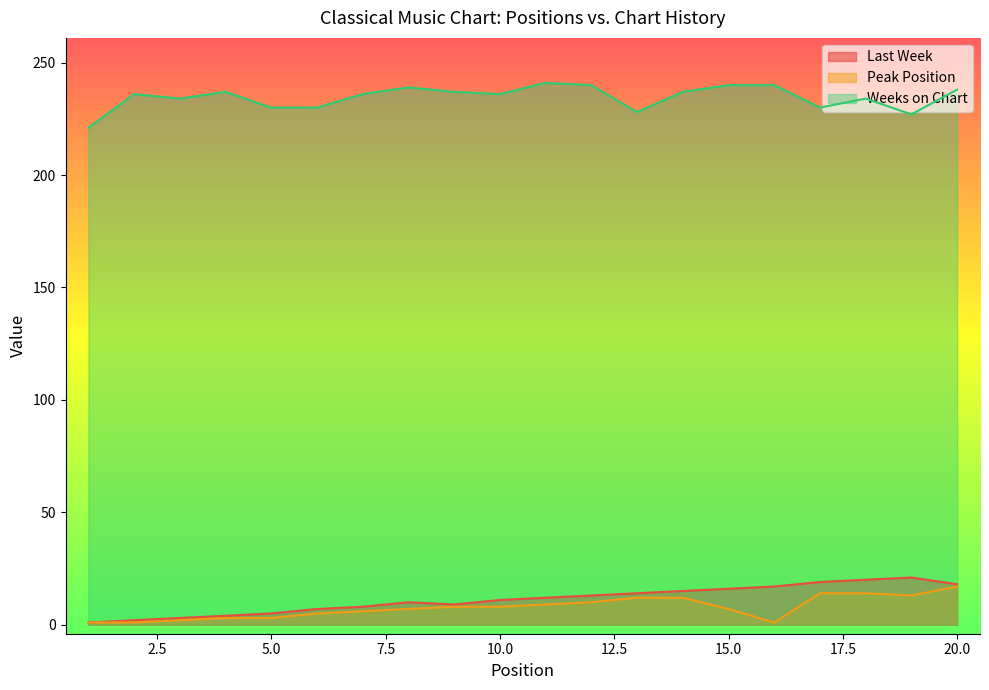

True or false: Weeks on Chart and Peak Position cross at least once.

False